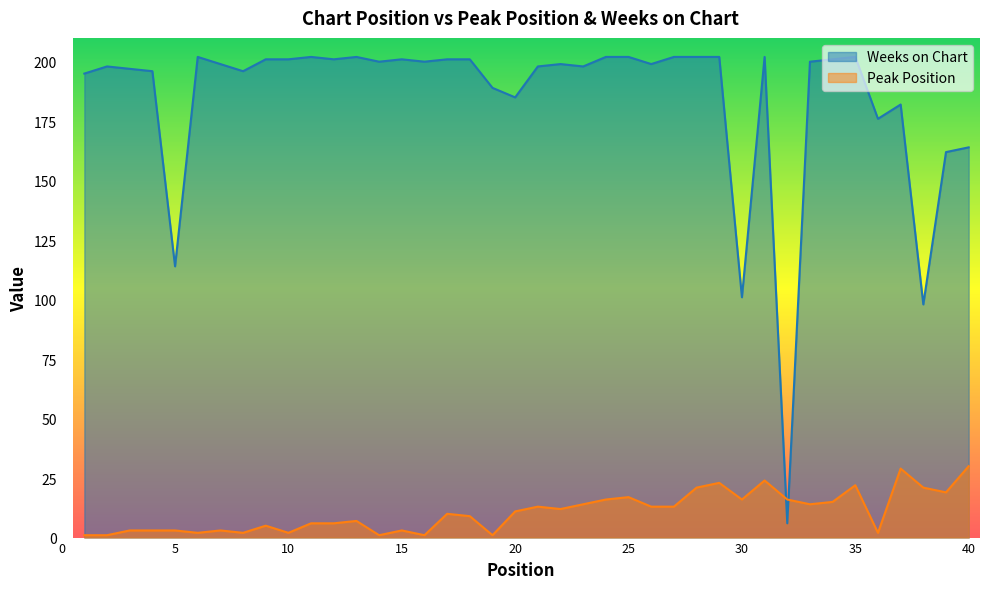

Where does the Weeks on Chart series first go above 200?

6